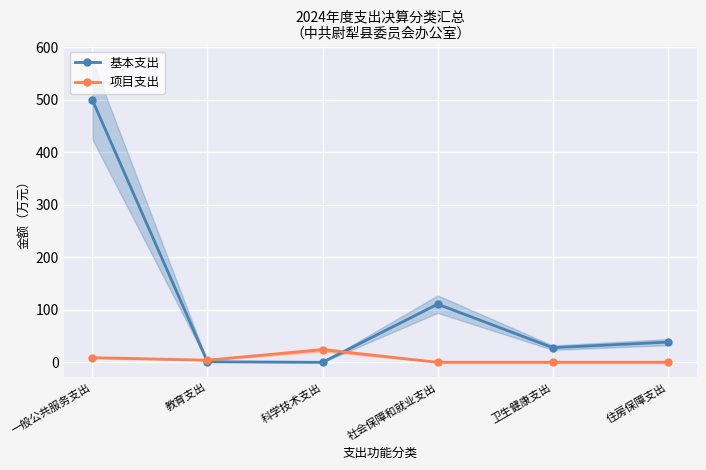

How many lines are shown in the chart?

2